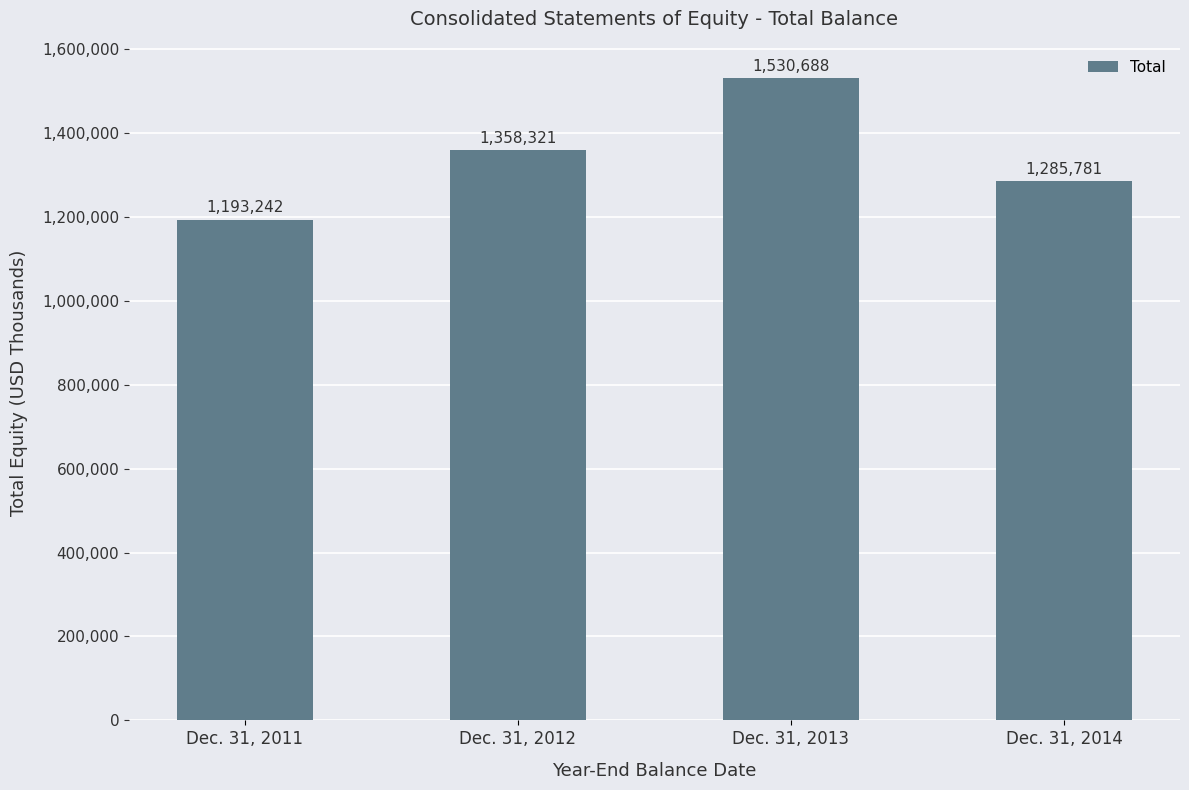

What is the maximum value shown in the chart?

1530688